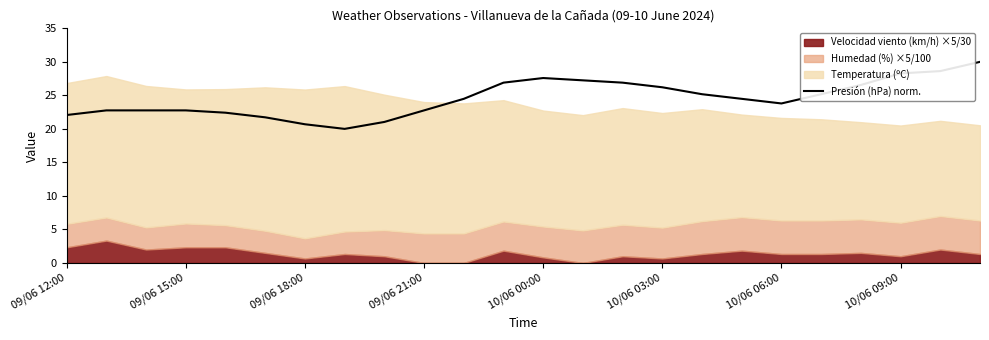

How many categories are shown in the chart?

24